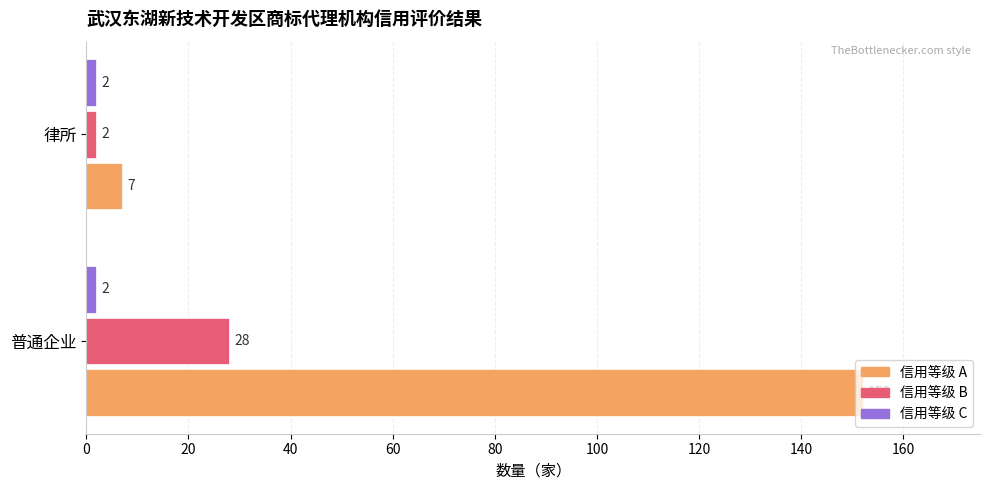

What is the spread (max minus min) of values at 普通企业?

150